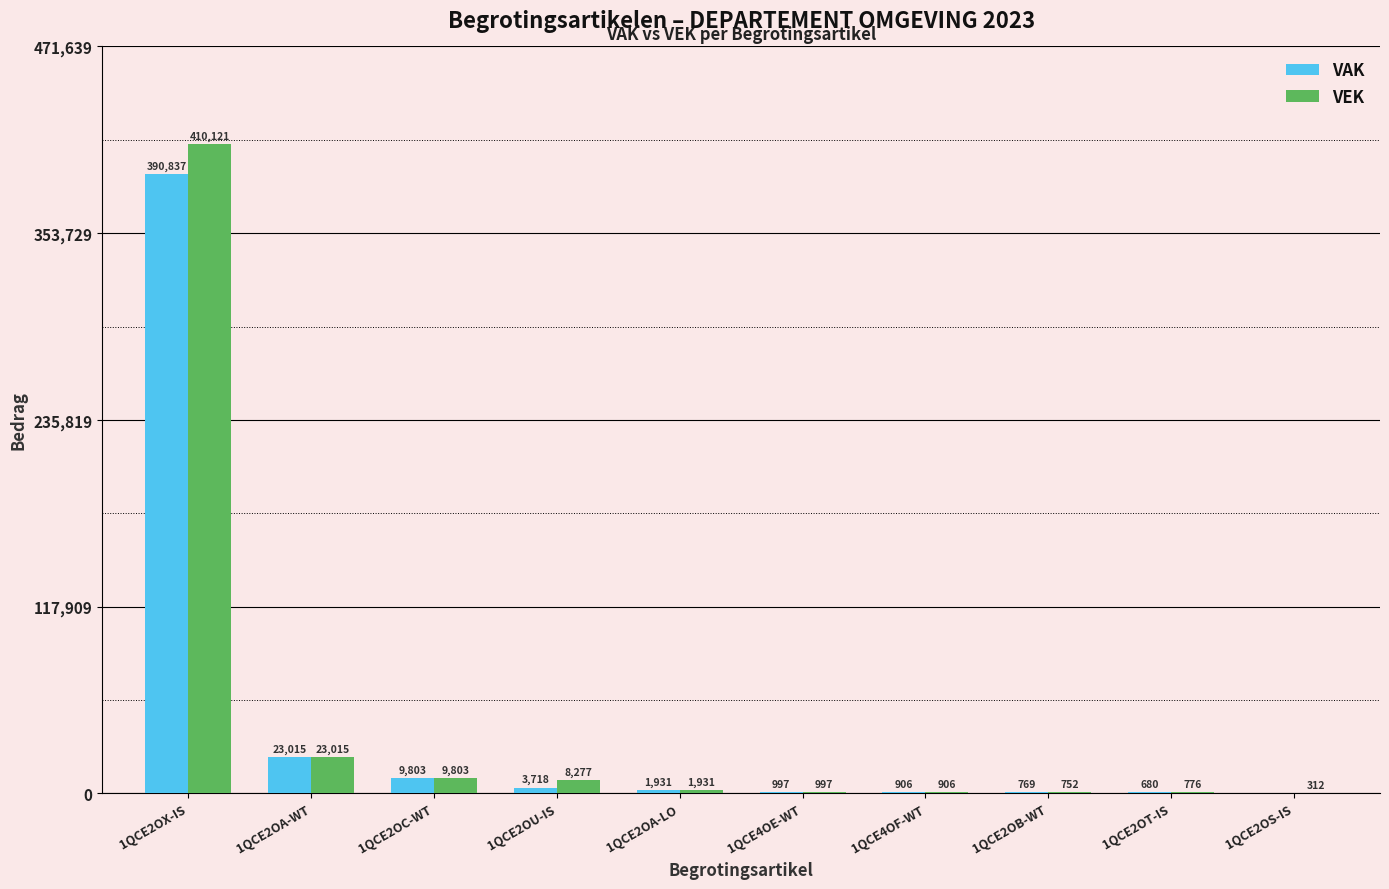

Reading left to right, transcribe all the data shown in this chart.

VAK: 390837	23015	9803	3718	1931	997	906	769	680	0
VEK: 410121	23015	9803	8277	1931	997	906	752	776	312